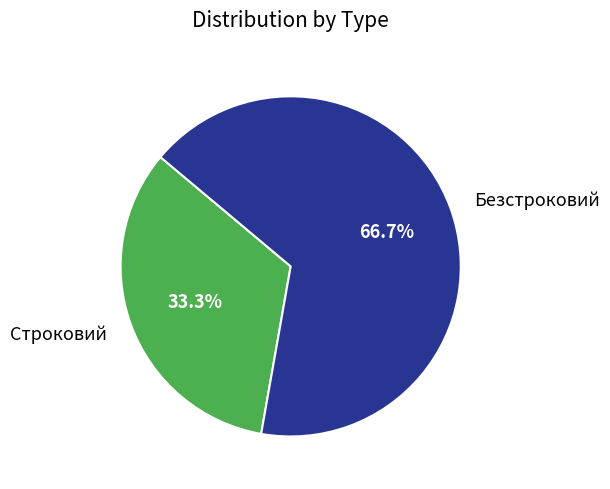

What is the majority slice?

Безстроковий